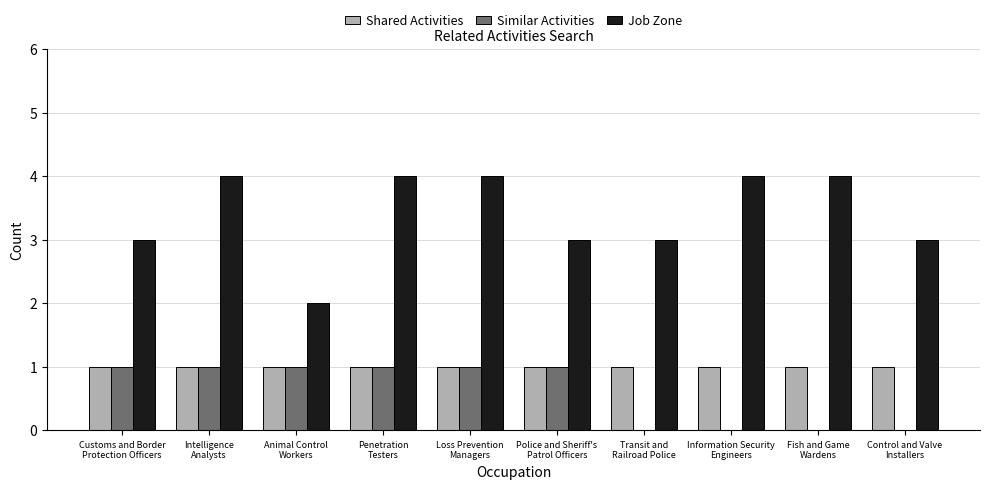

What is the highest value of the Shared Activities series?

1